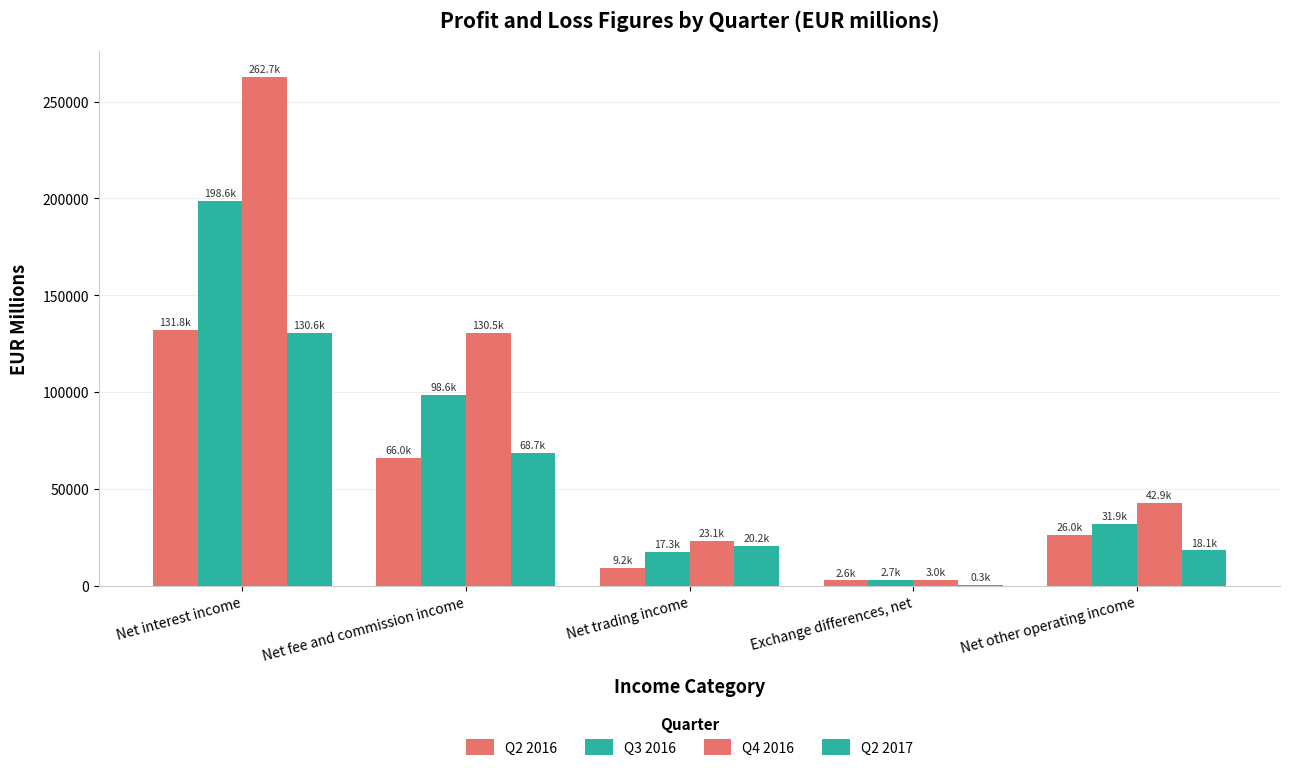

Rank the categories by Q2 2016 value from highest to lowest.

Net interest income, Net fee and commission income, Net other operating income, Net trading income, Exchange differences, net